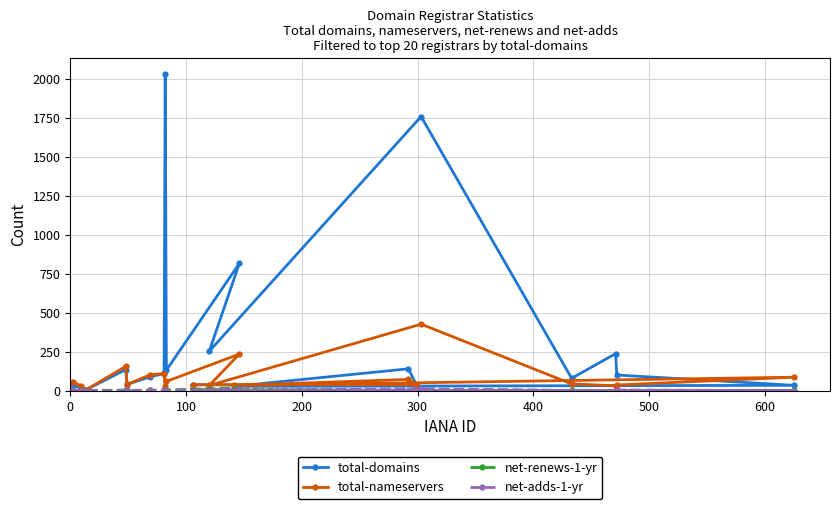

Which series has the largest total across all categories?

total-domains